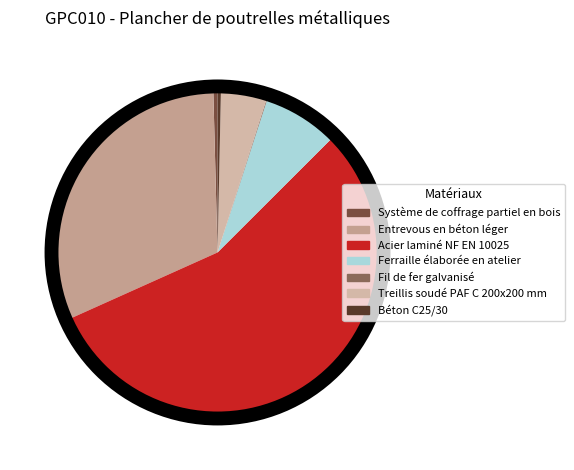

How many slices are in this pie chart?

7